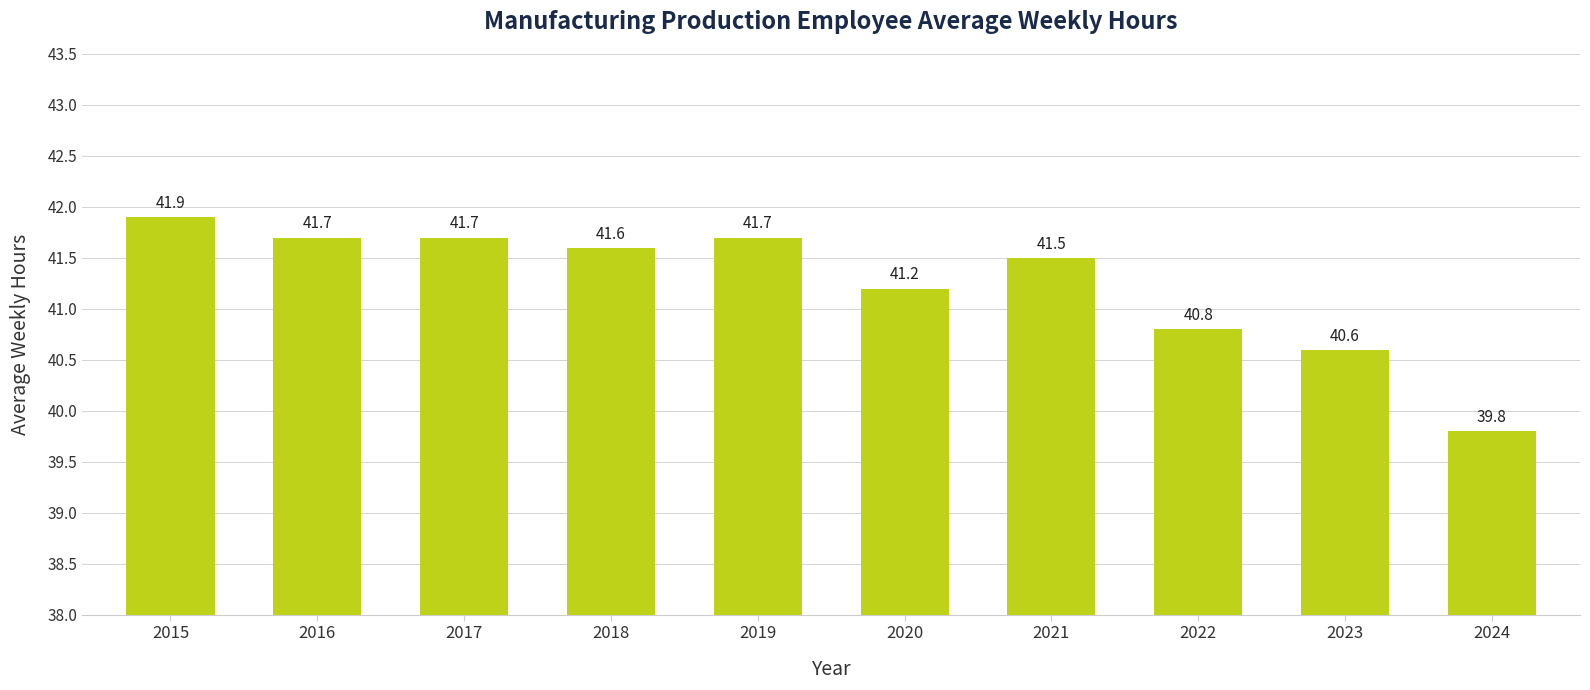

What is the difference between the values at 2021 and 2023?

0.9